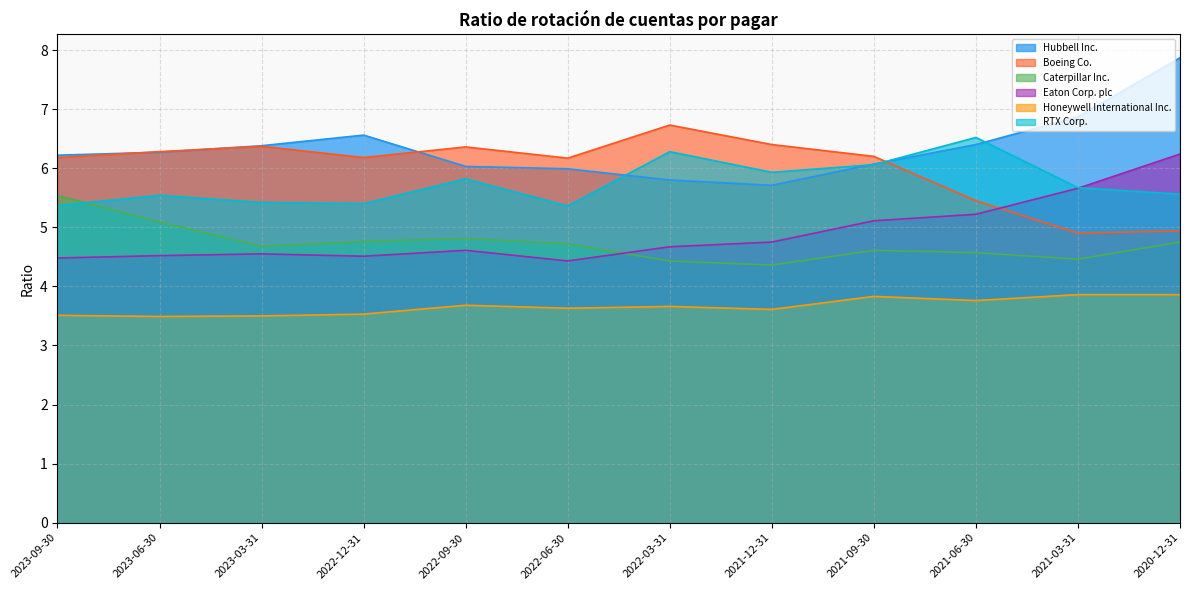

How many lines are shown in the chart?

6